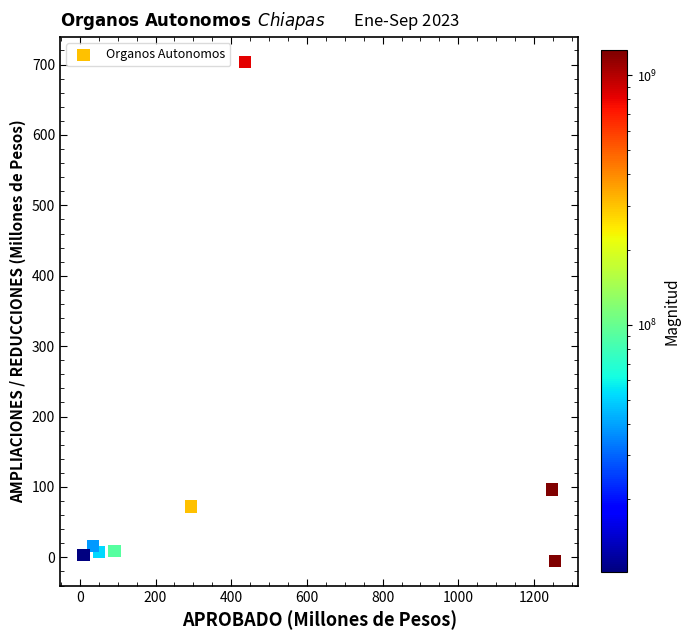

What Y value in the scatter plot is closest to 349?

96.3